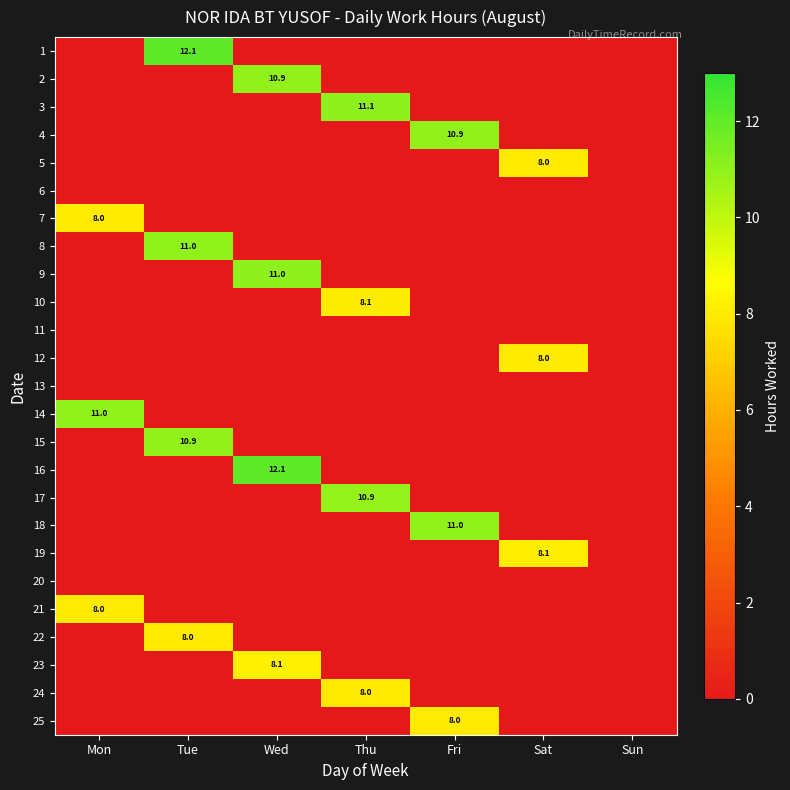

True or false: 5 has a value of 3.4 at Fri.

False